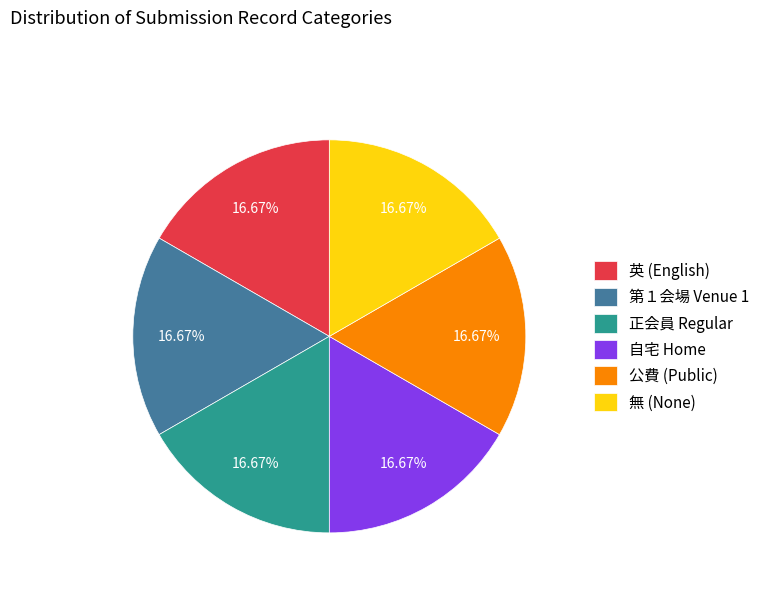

Does 第１会場 Venue 1 account for over 50% of the chart?

No